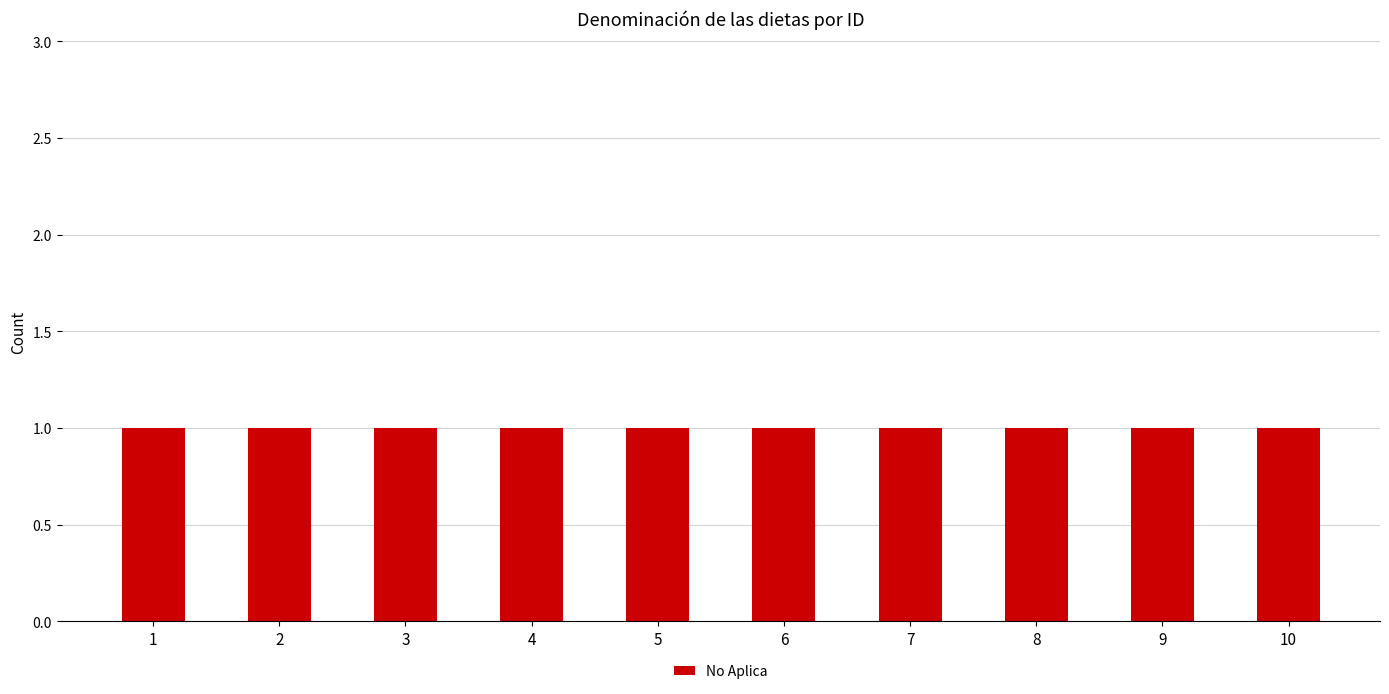

Read the value at 1.

1